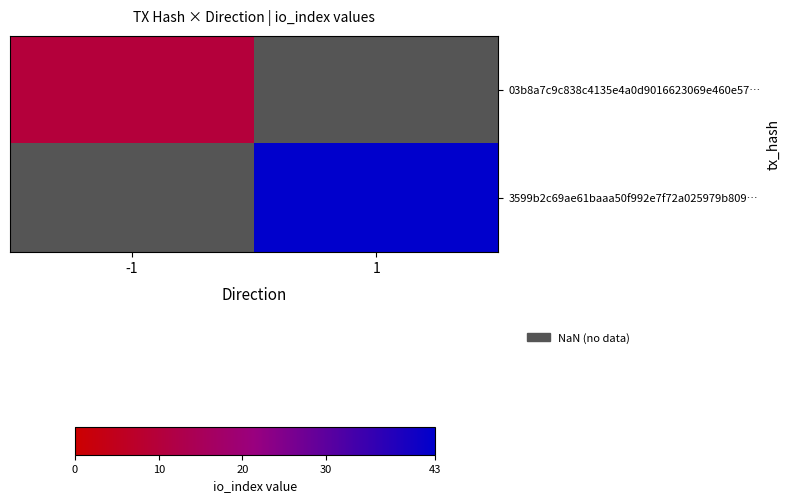

What is the maximum value for 03b8a7c9c838c4135e4a0d9016623069e460e57…?

10.0